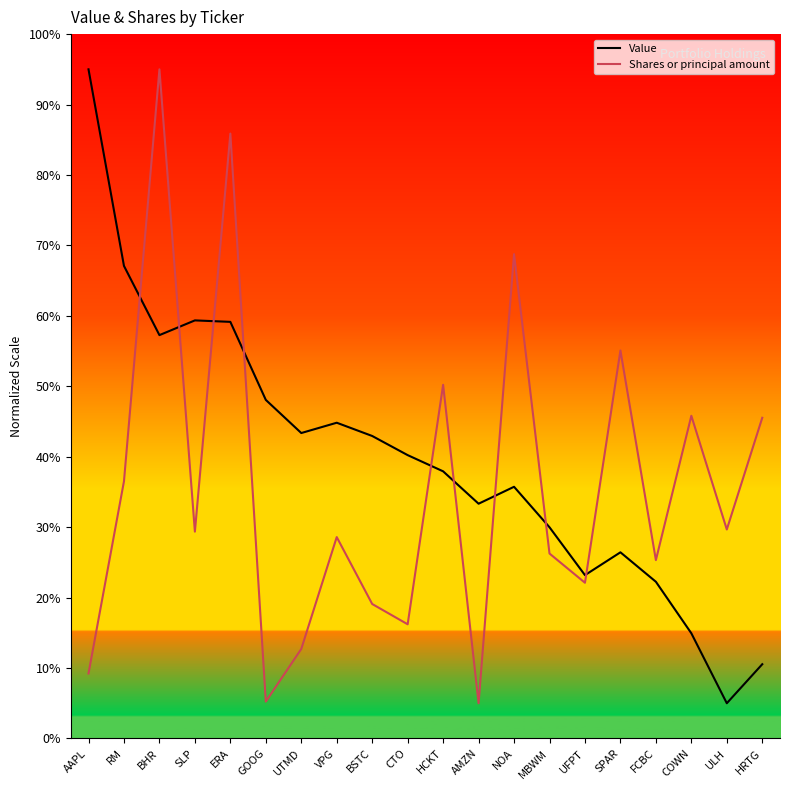

Where is the first local maximum for Shares or principal amount?

BHR